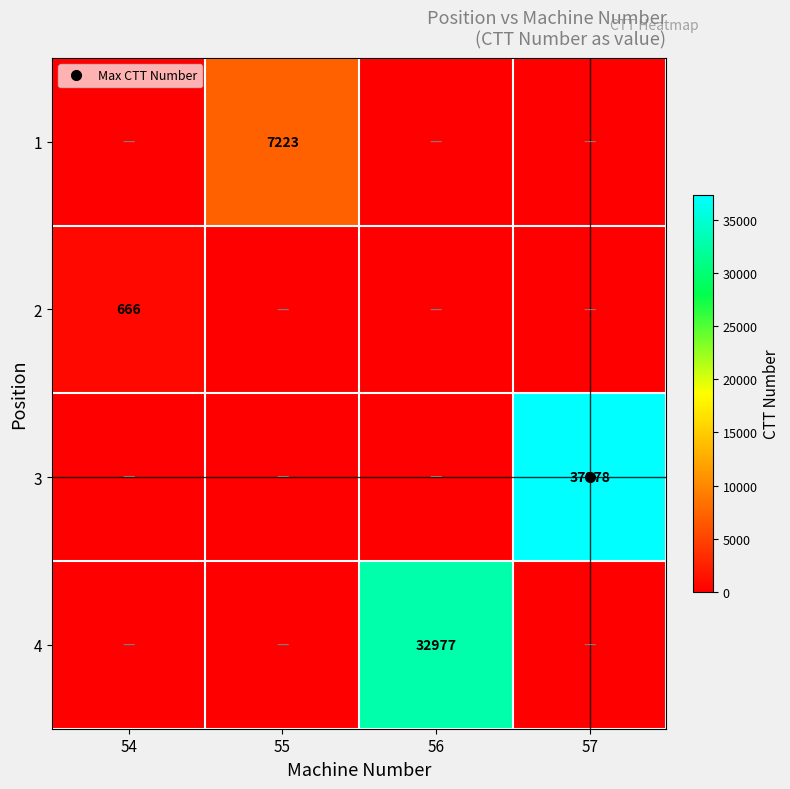

List the series in order of their peak value, highest first.

3, 4, 1, 2